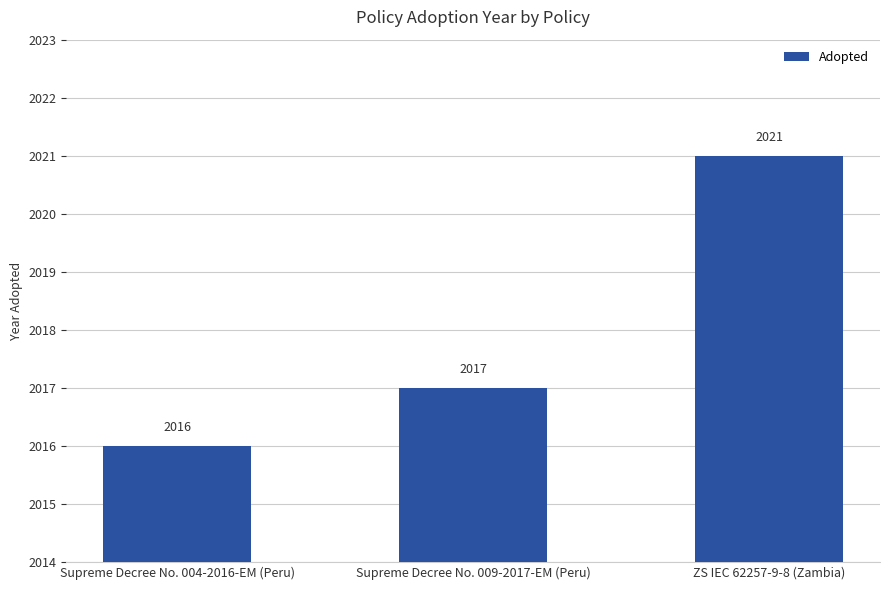

At which category does the chart reach its peak across all series?

ZS IEC 62257-9-8 (Zambia)